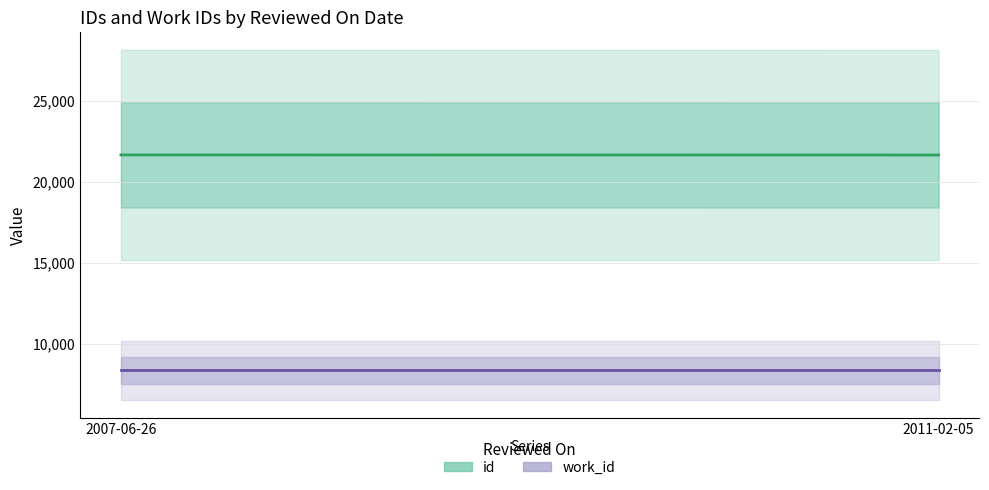

List the labels in order of work_id value, smallest first.

2007-06-26, 2011-02-05